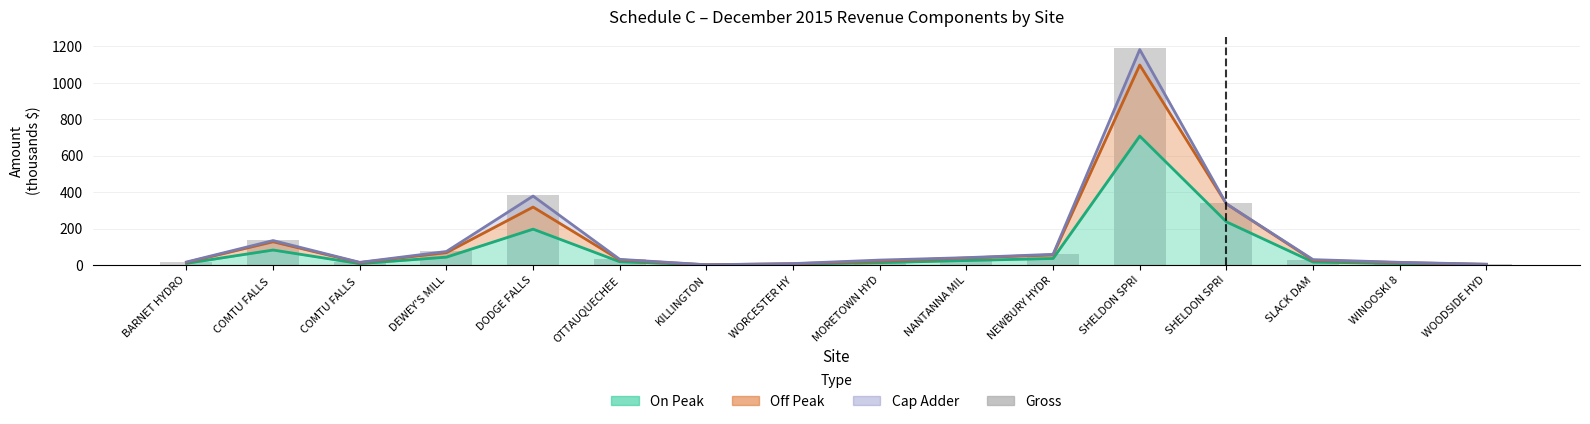

True or false: the data shows 31.7 at OTTAUQUECHEE.

True